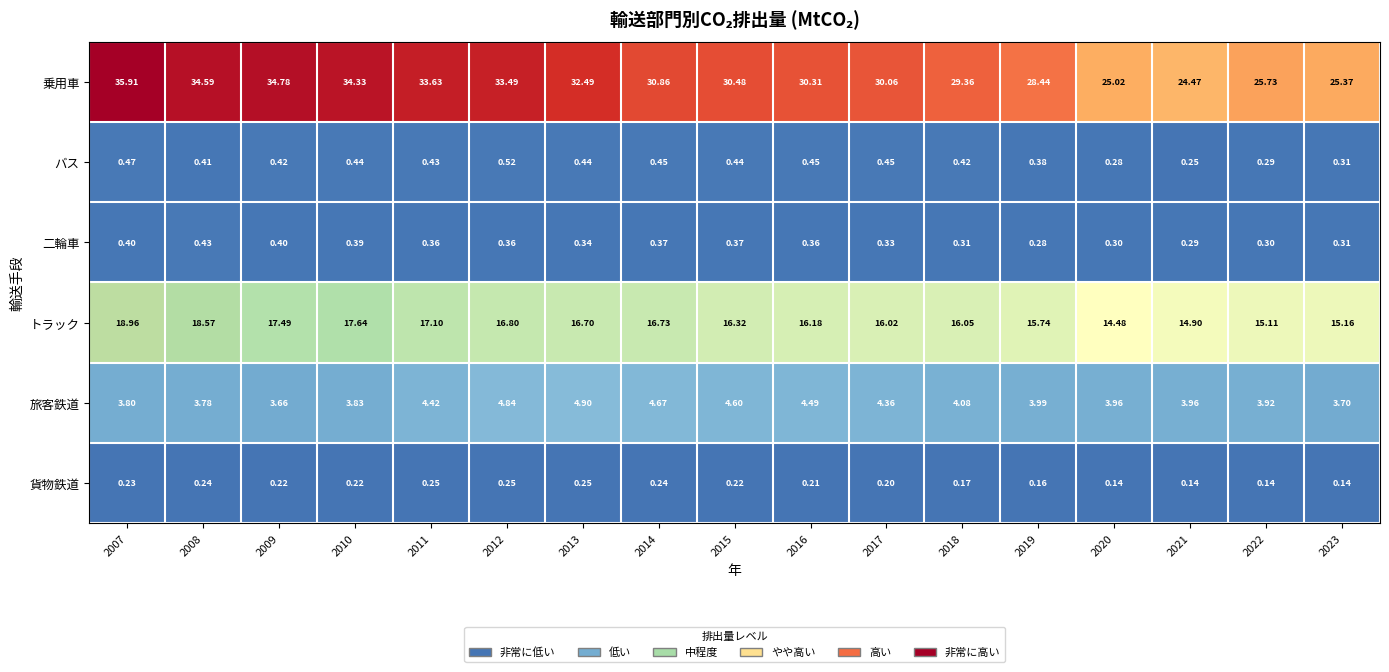

Which series changed the most between 2014 and 2017?

乗用車